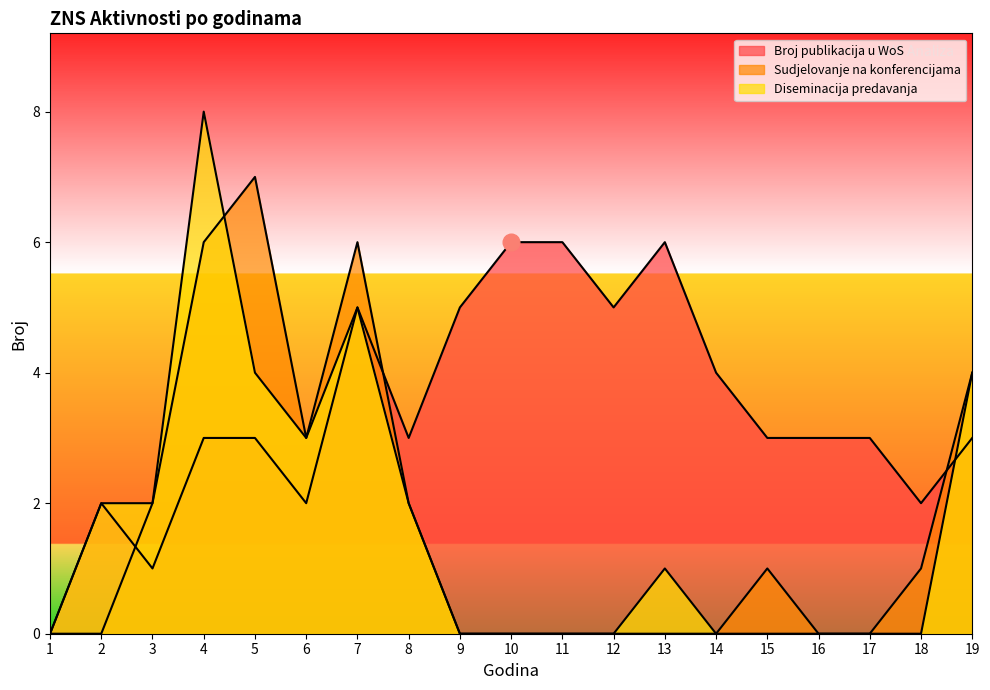

Reading left to right, list all the values displayed in this chart.

Broj publikacija u WoS: 1=0	2=2	3=1	4=3	5=3	6=2	7=5	8=3	9=5	10=6	11=6	12=5	13=6	14=4	15=3	16=3	17=3	18=2	19=3
Sudjelovanje na konferencijama: 1=0	2=0	3=2	4=6	5=7	6=3	7=6	8=2	9=0	10=0	11=0	12=0	13=0	14=0	15=1	16=0	17=0	18=1	19=4
Diseminacija predavanja: 1=0	2=2	3=2	4=8	5=4	6=3	7=5	8=2	9=0	10=0	11=0	12=0	13=1	14=0	15=0	16=0	17=0	18=0	19=4